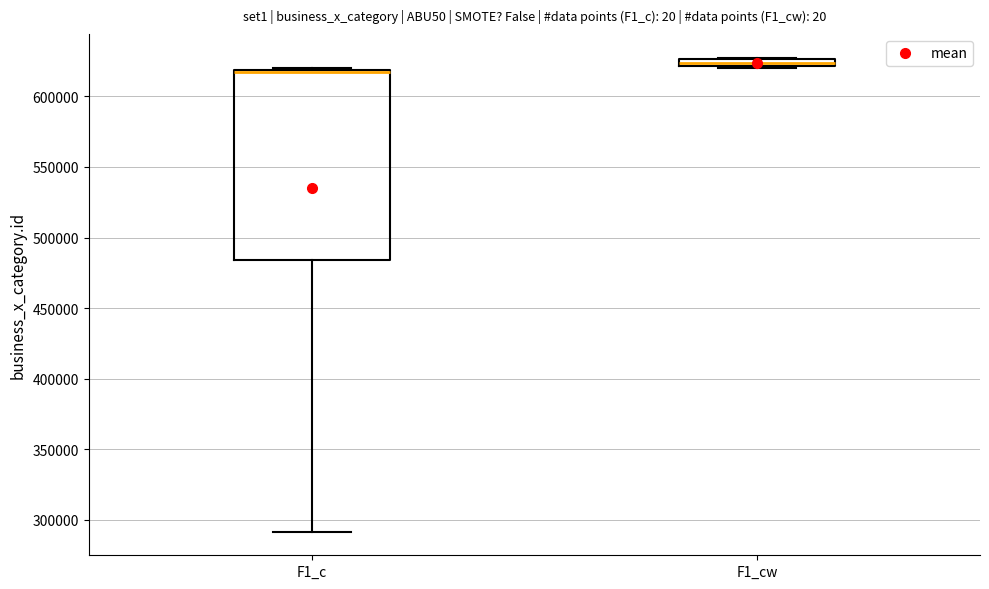

Where is the upper edge of the box for F1_cw on the y-axis? The values are not printed on the chart, so give them approximately, as read against the axis.

625000